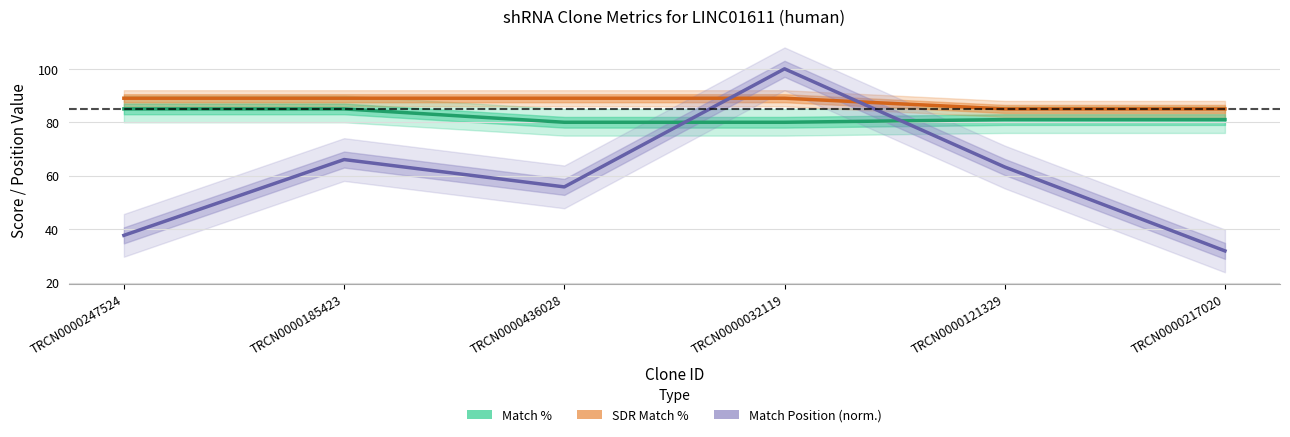

Does the chart display data point markers on the line(s)?

No